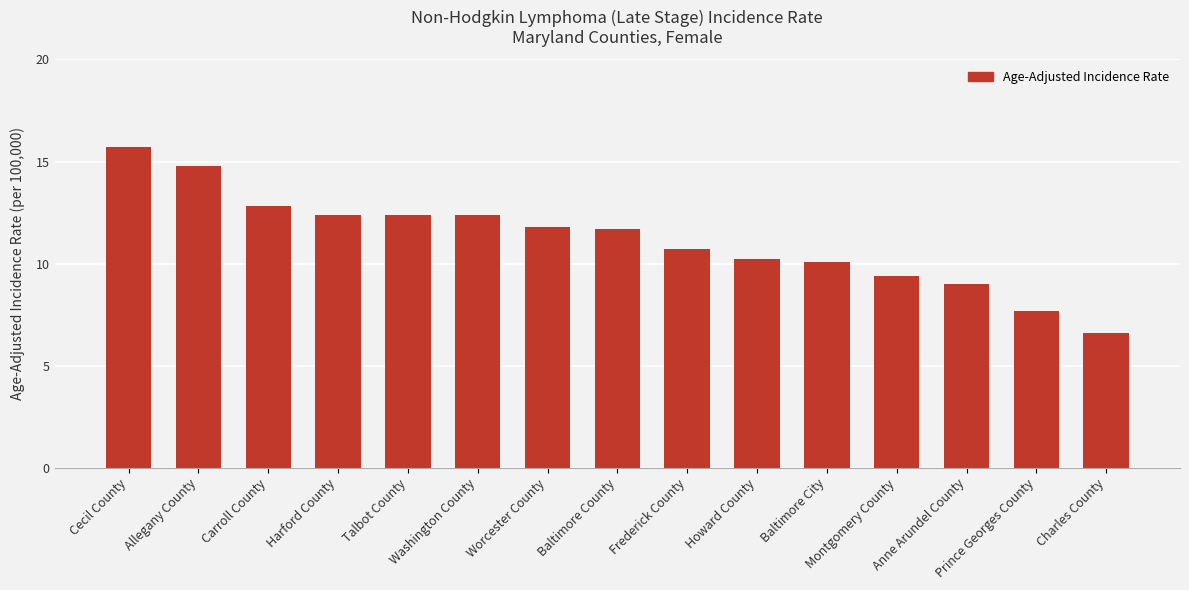

Reading left to right, list all the values displayed in this chart.

Cecil County=15.7	Allegany County=14.8	Carroll County=12.8	Harford County=12.4	Talbot County=12.4	Washington County=12.4	Worcester County=11.8	Baltimore County=11.7	Frederick County=10.7	Howard County=10.2	Baltimore City=10.1	Montgomery County=9.4	Anne Arundel County=9.0	Prince Georges County=7.7	Charles County=6.6